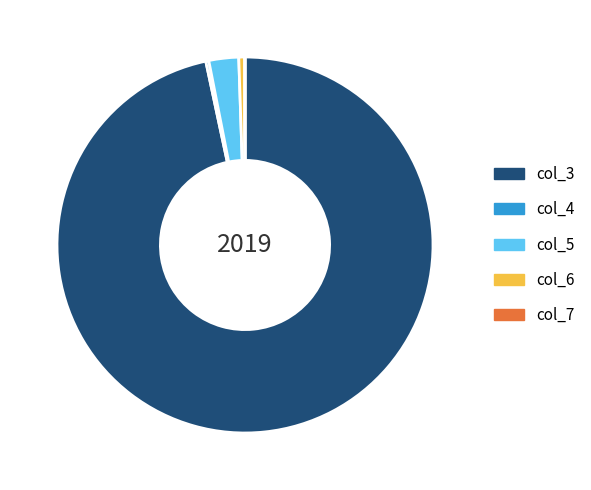

Combined, do col_3 and col_5 account for over 50%?

Yes